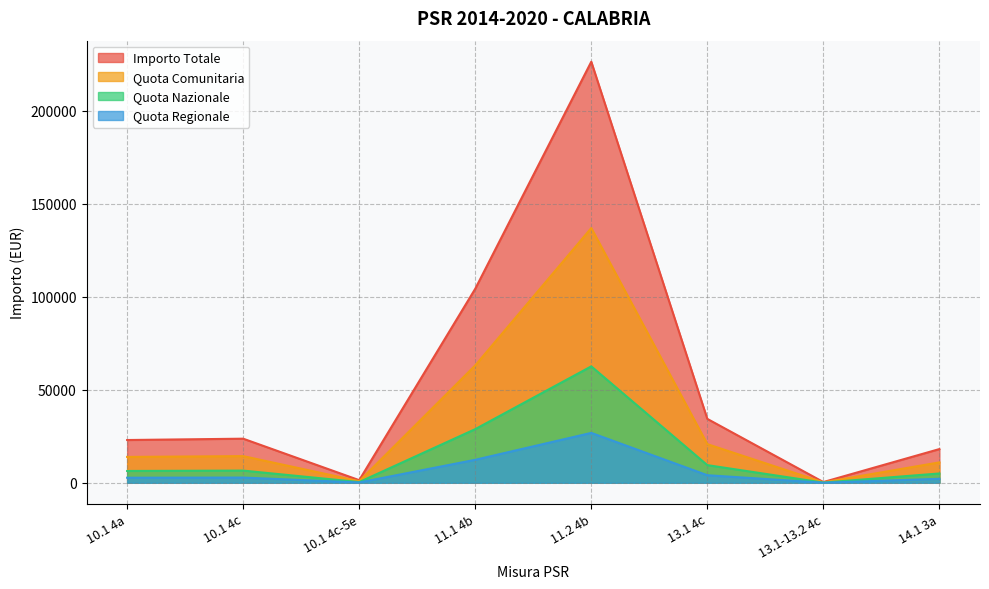

Reading left to right, list all the values displayed in this chart.

Importo Totale: 22986.9	23705.9	1404.8	104304.6	226352.8	34347.3	394.3	18124.5
Quota Comunitaria: 13907.1	14342.0	849.9	63104.3	136943.4	20780.1	238.6	10965.3
Quota Nazionale: 6355.9	6554.7	388.4	28840.2	62586.5	9497.0	109.0	5011.4
Quota Regionale: 2723.9	2809.2	166.5	12360.1	26822.8	4070.1	46.7	2147.8